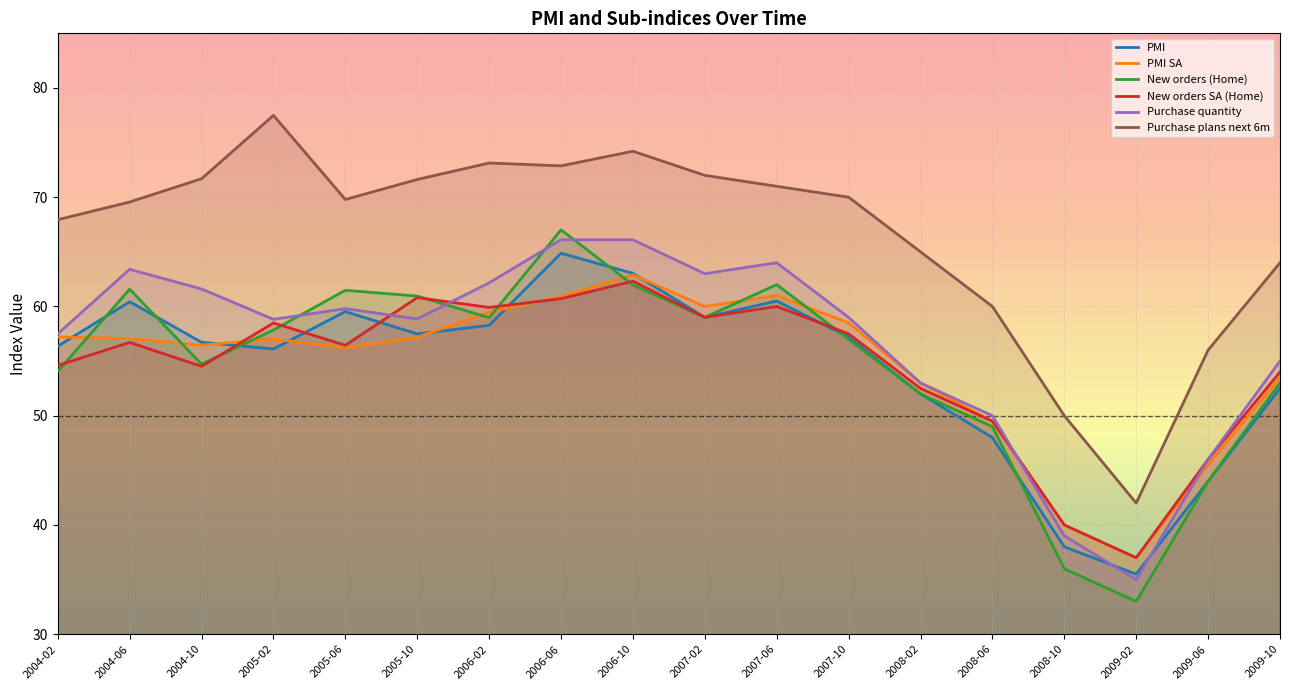

Where is Purchase quantity nearest to the value 50?

2008-06